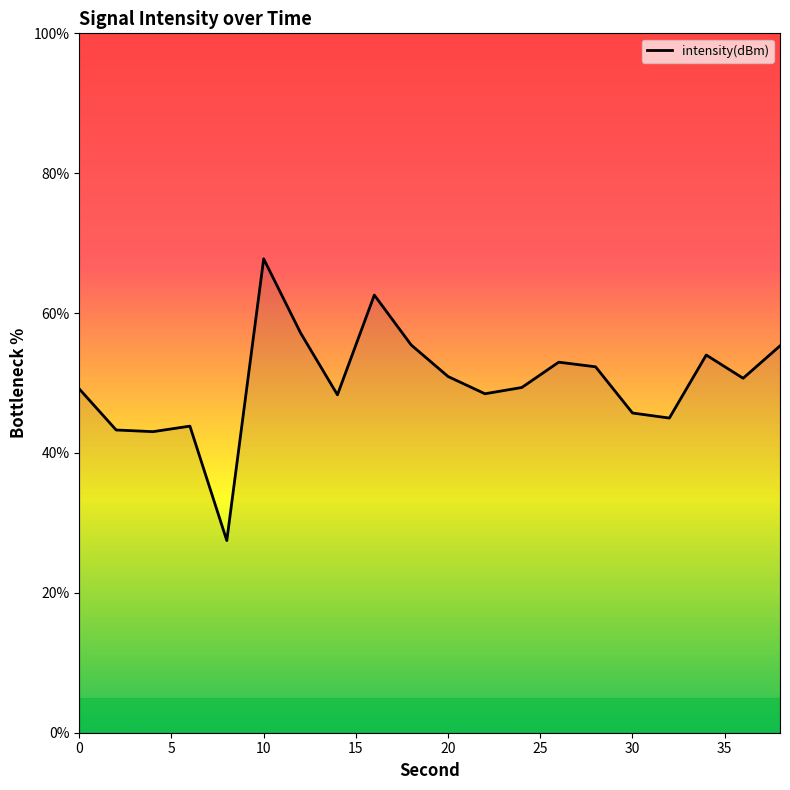

What is the difference between the maximum and minimum values?

40.3